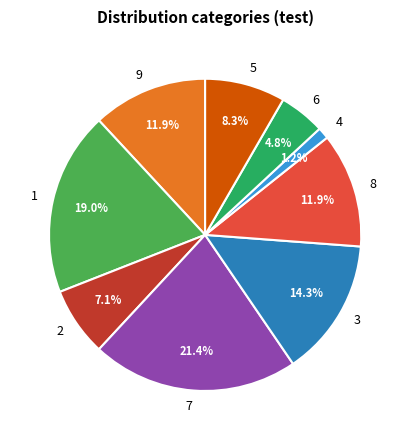

To the nearest percent, what is the difference between the largest and smallest slice percentages?

20%